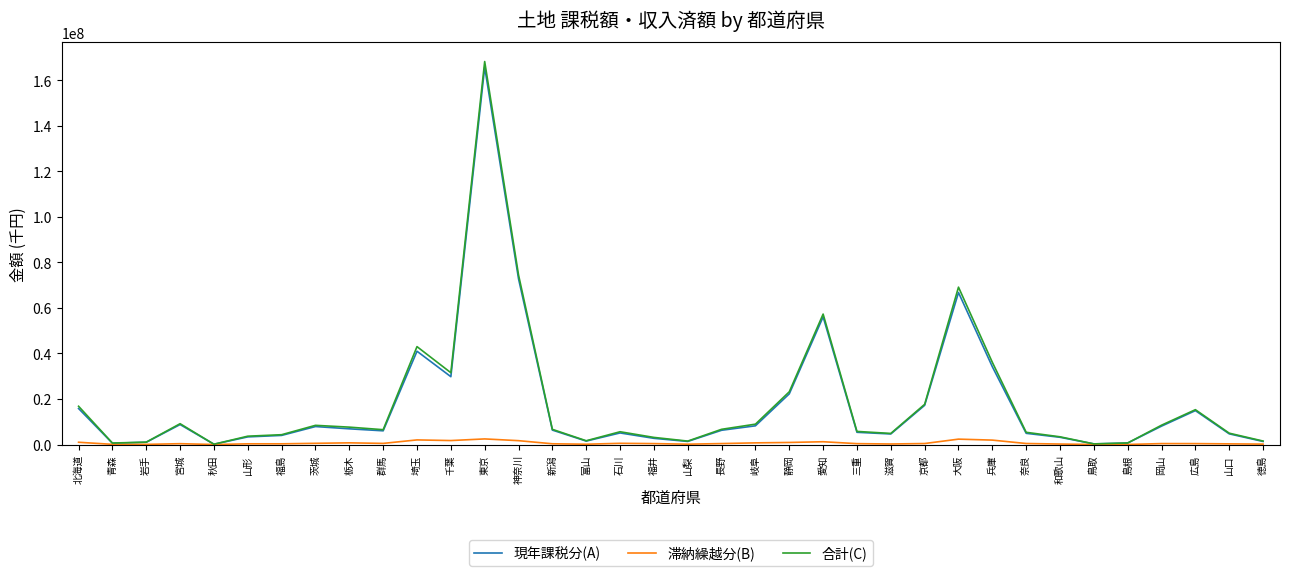

Where is 合計(C) nearest to the value 84203609?

神奈川